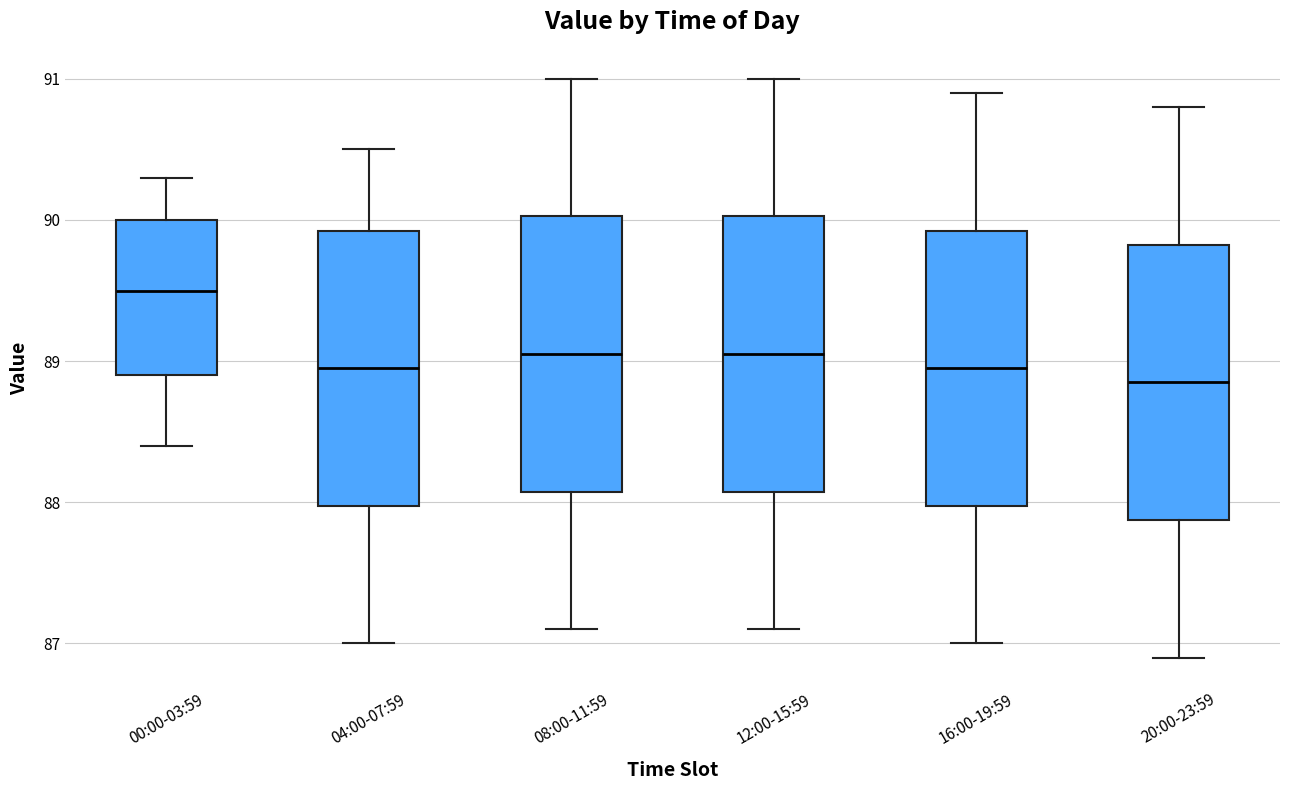

Reading left to right, read every box against the y-axis: the position of its median line, the range the box covers, and the ends of its whiskers. The values are not printed on the chart, so give them approximately, as read against the axis.

00:00-03:59: median 89.5, box 88.9 to 90.0, whiskers 88.4 to 90.3
04:00-07:59: median 89.0, box 88.0 to 89.9, whiskers 87.0 to 90.5
08:00-11:59: median 89.1, box 88.1 to 90.0, whiskers 87.1 to 91.0
12:00-15:59: median 89.1, box 88.1 to 90.0, whiskers 87.1 to 91.0
16:00-19:59: median 89.0, box 88.0 to 89.9, whiskers 87.0 to 90.9
20:00-23:59: median 88.9, box 87.9 to 89.8, whiskers 86.9 to 90.8